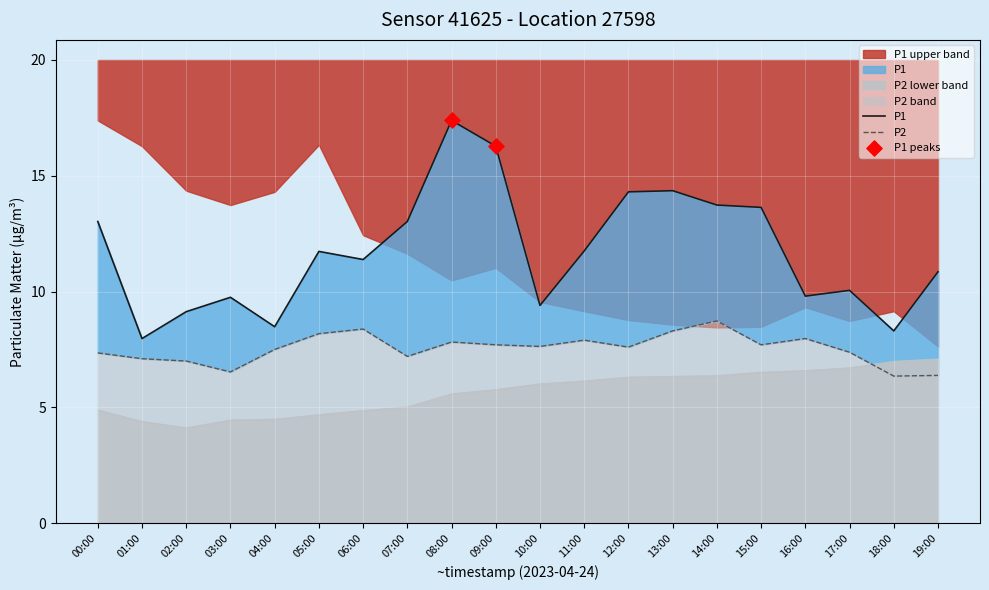

Is the value of P2 at 12:00 greater than the value of P1 at 00:00?

No